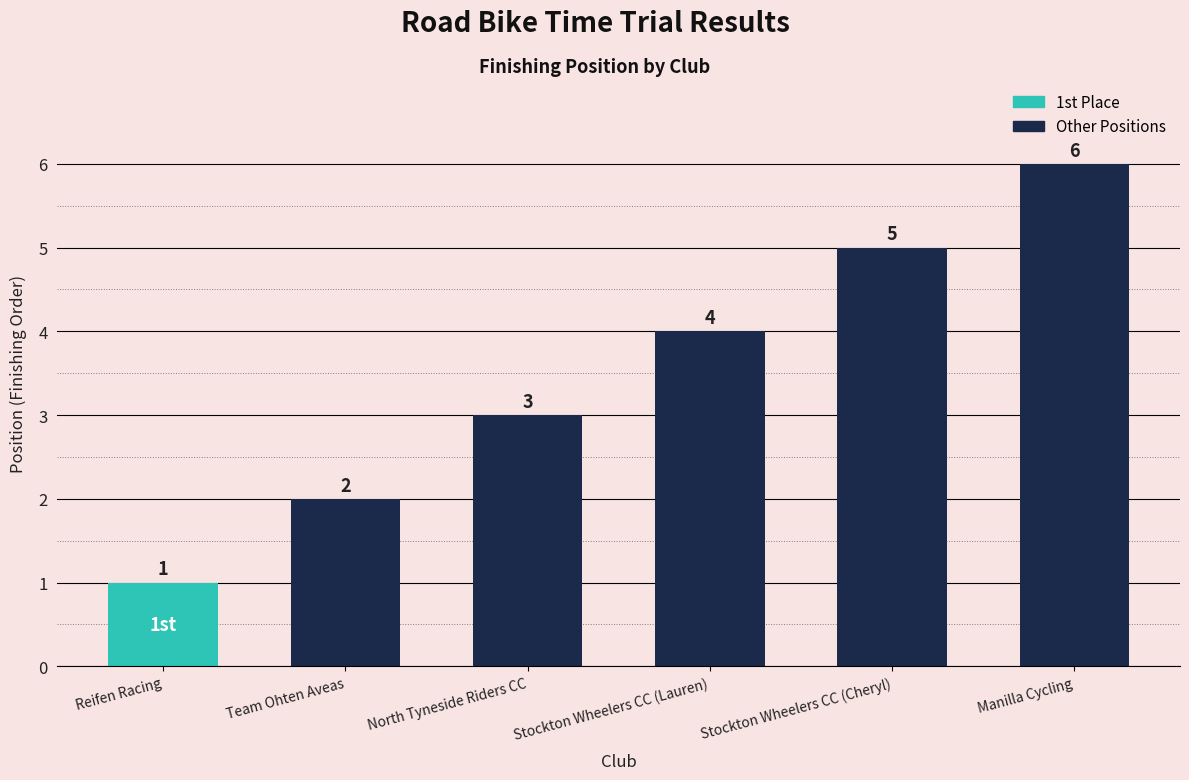

What is the label of the 4th bar from the right?

North Tyneside Riders CC